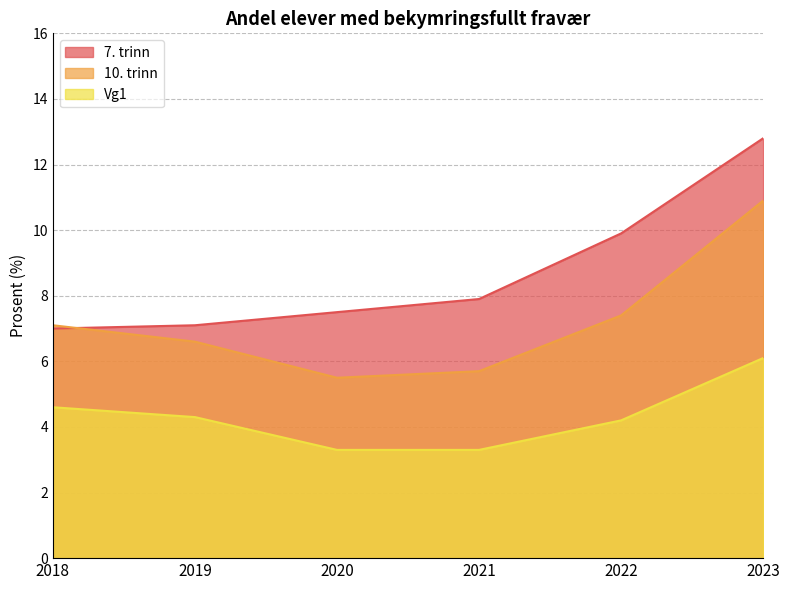

What is the greatest value displayed?

12.8